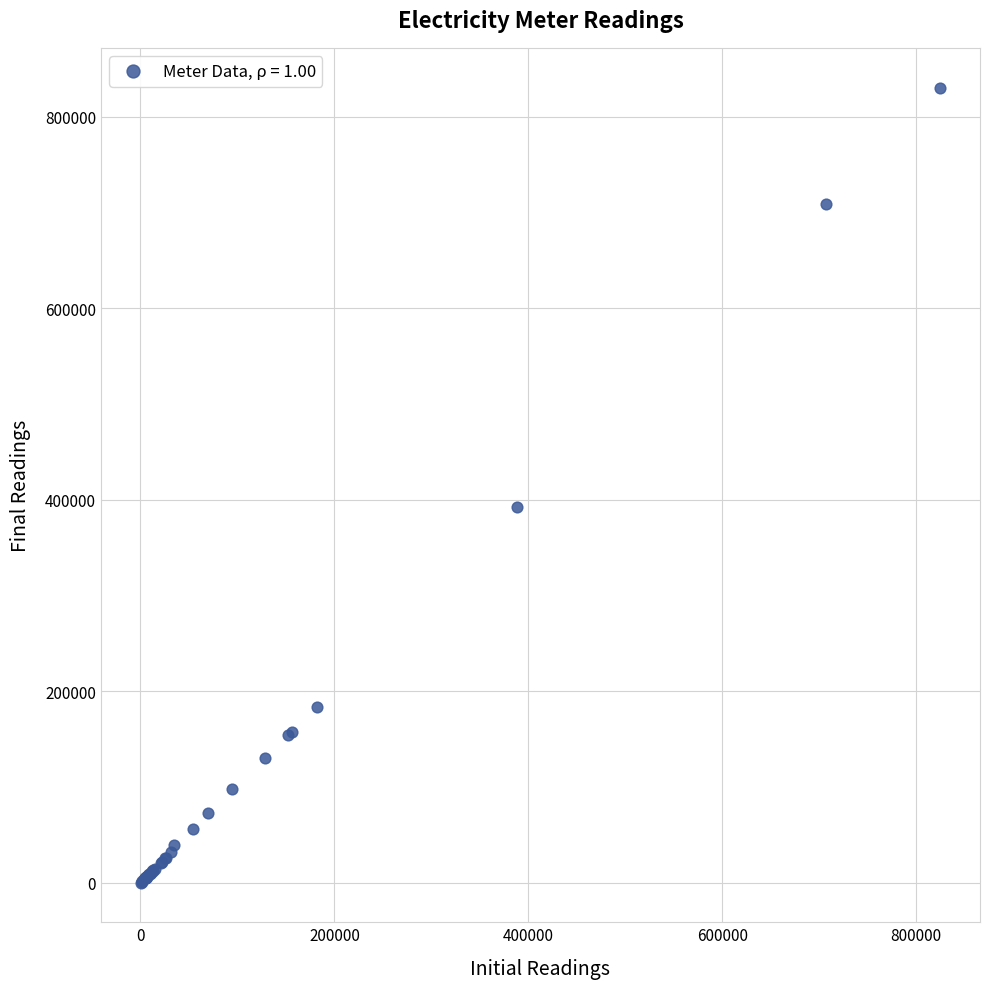

What Y value in the scatter plot is closest to 415538?

392973